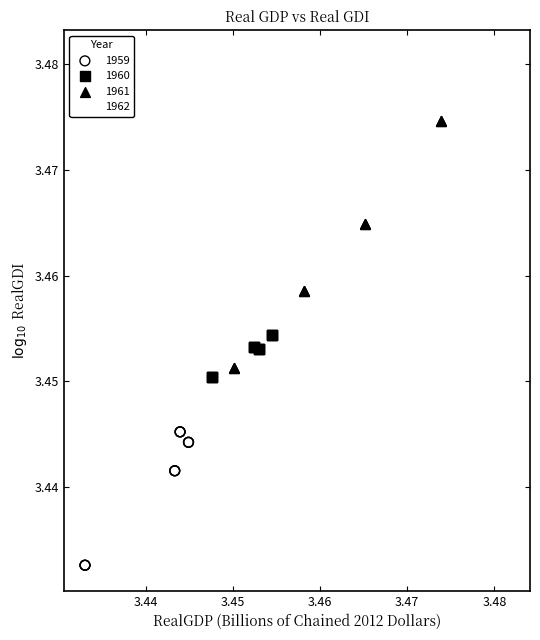

Which series reaches the minimum Y coordinate?

1959